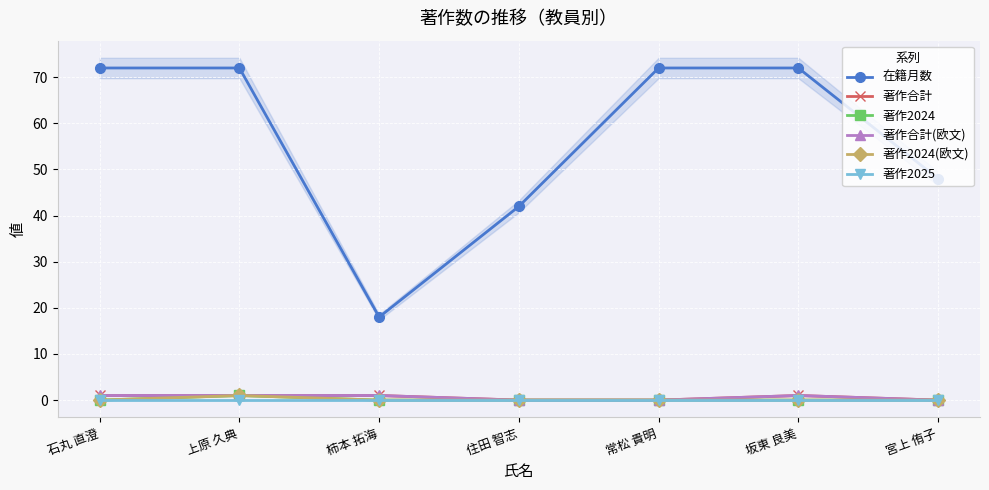

Is this an area chart (filled region under the line)?

No